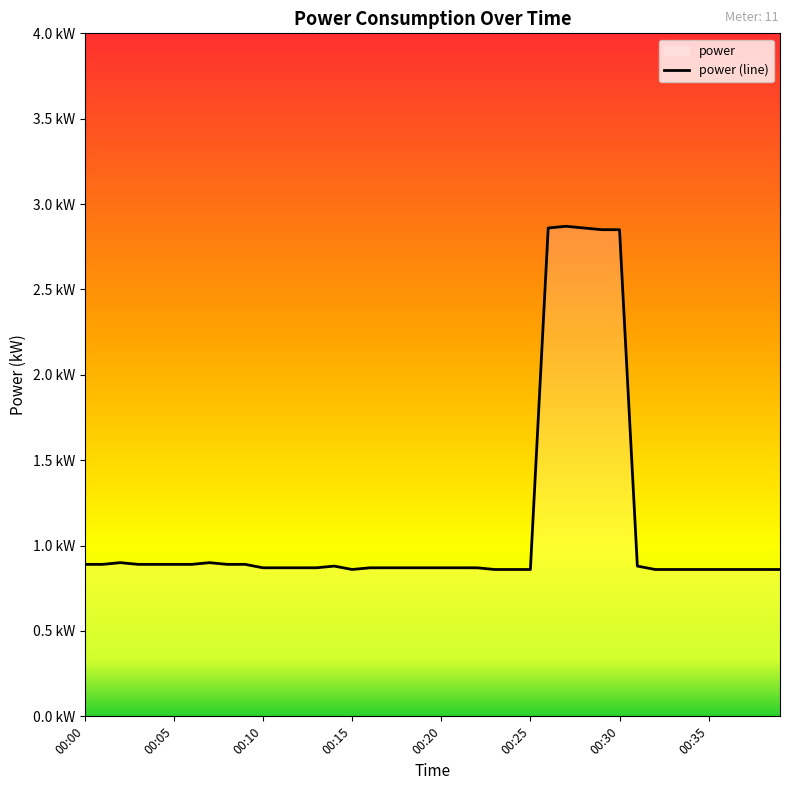

At which category does the chart reach its minimum across all series?

00:15